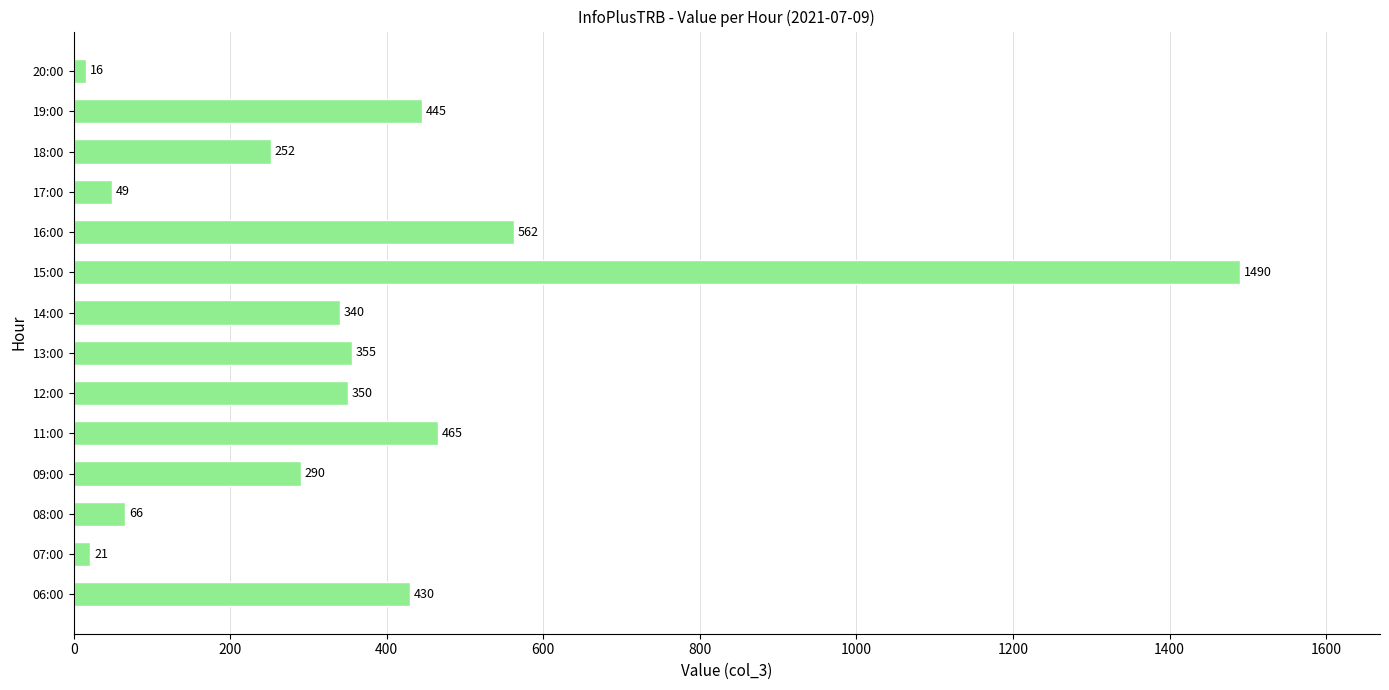

Reading bottom to top, list all the values displayed in this chart.

06:00=430	07:00=21	08:00=66	09:00=290	11:00=465	12:00=350	13:00=355	14:00=340	15:00=1490	16:00=562	17:00=49	18:00=252	19:00=445	20:00=16